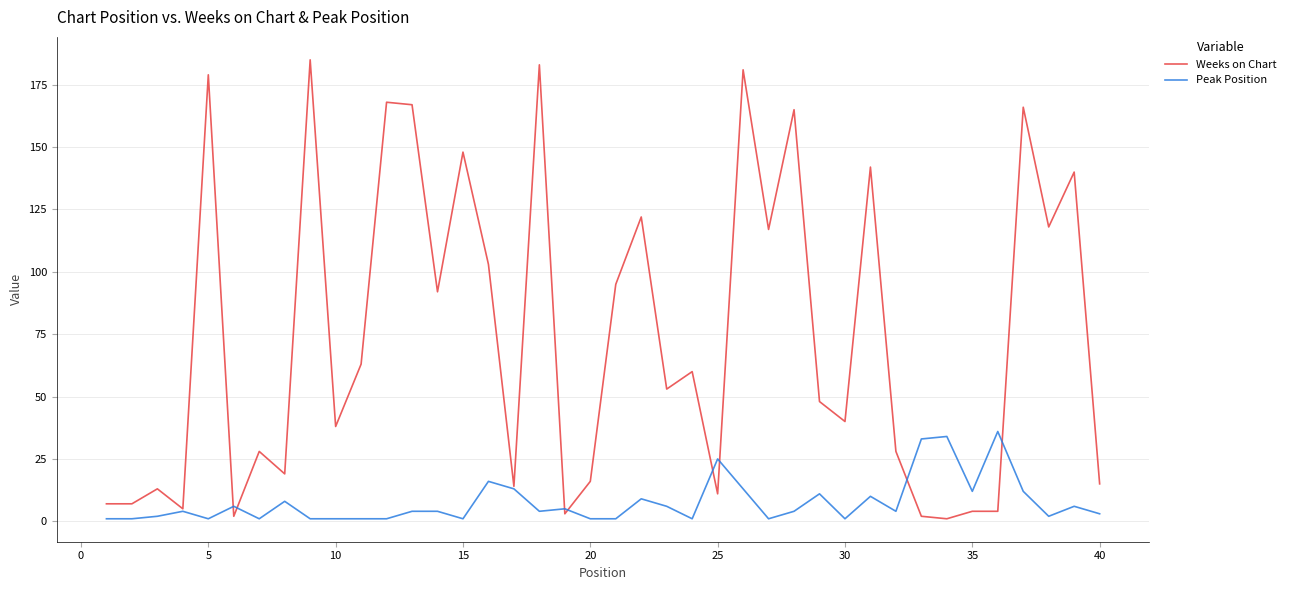

Which series has the largest total across all categories?

Weeks on Chart